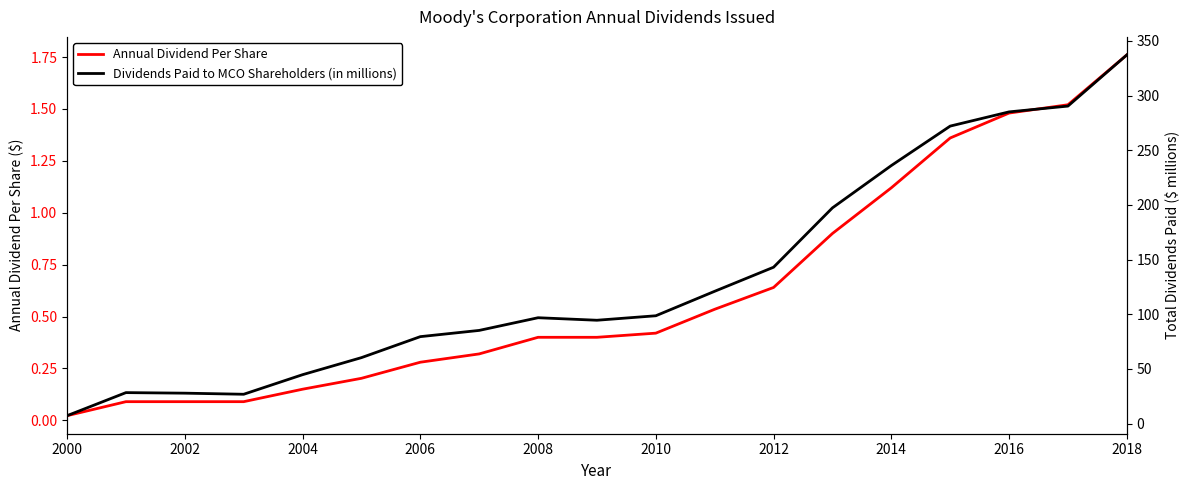

Is it true that Annual Dividend Per Share equals 0.3 at 2010?

False